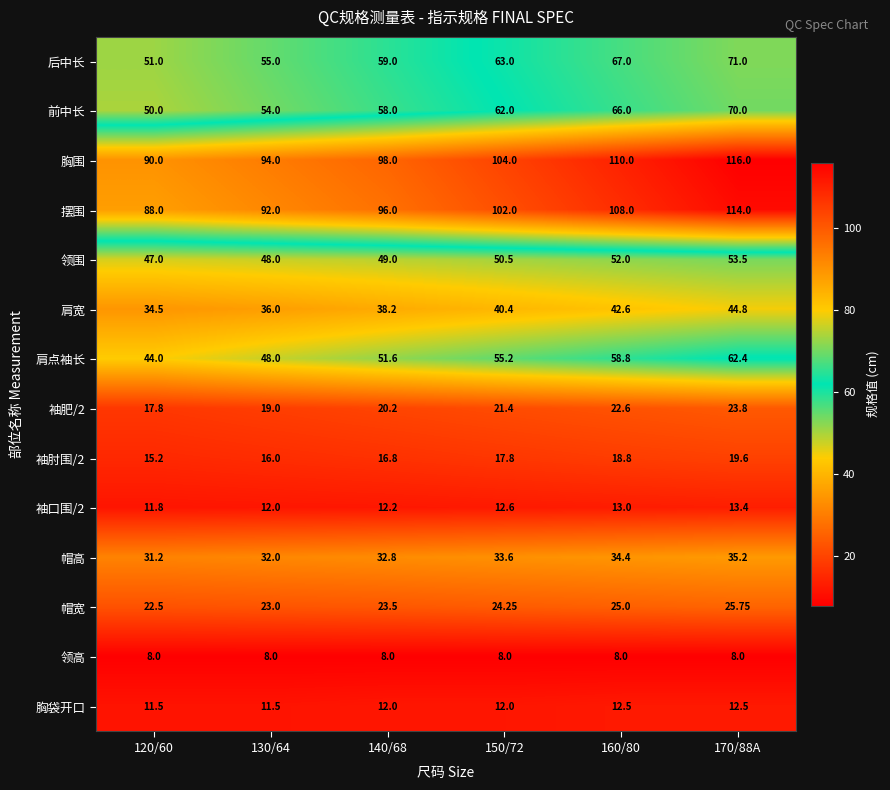

Which series has the largest total across all categories?

胸围